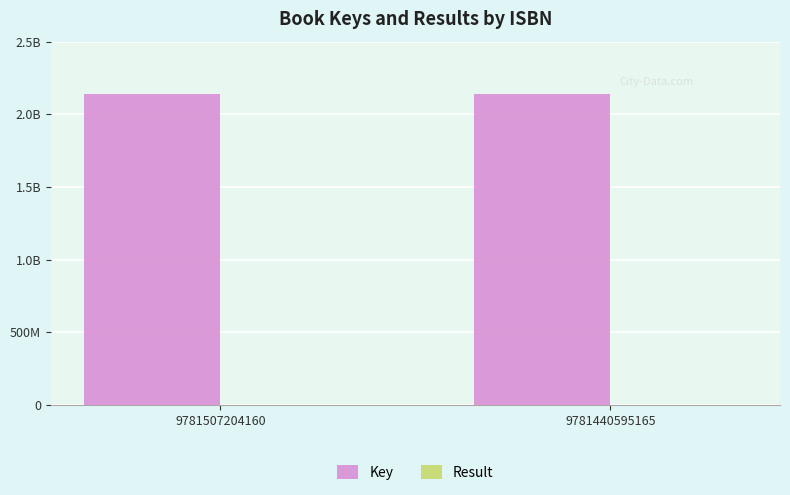

The Result series shows 1 at 9781507204160. True or false?

True